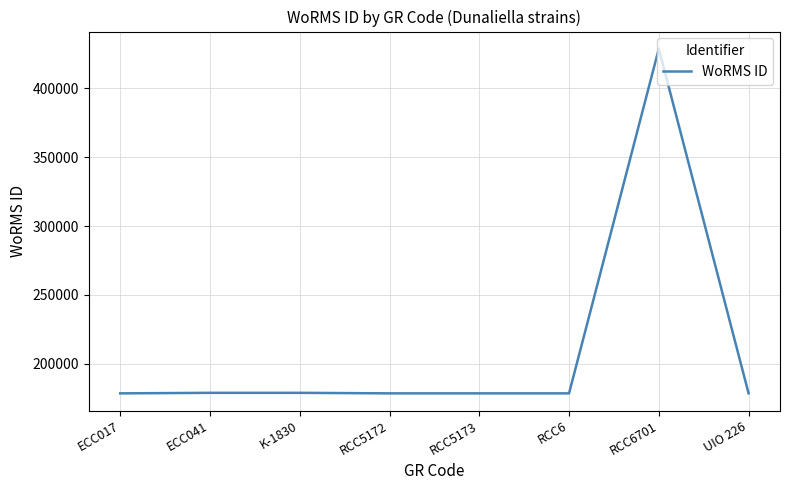

How many values are below 178590?

2